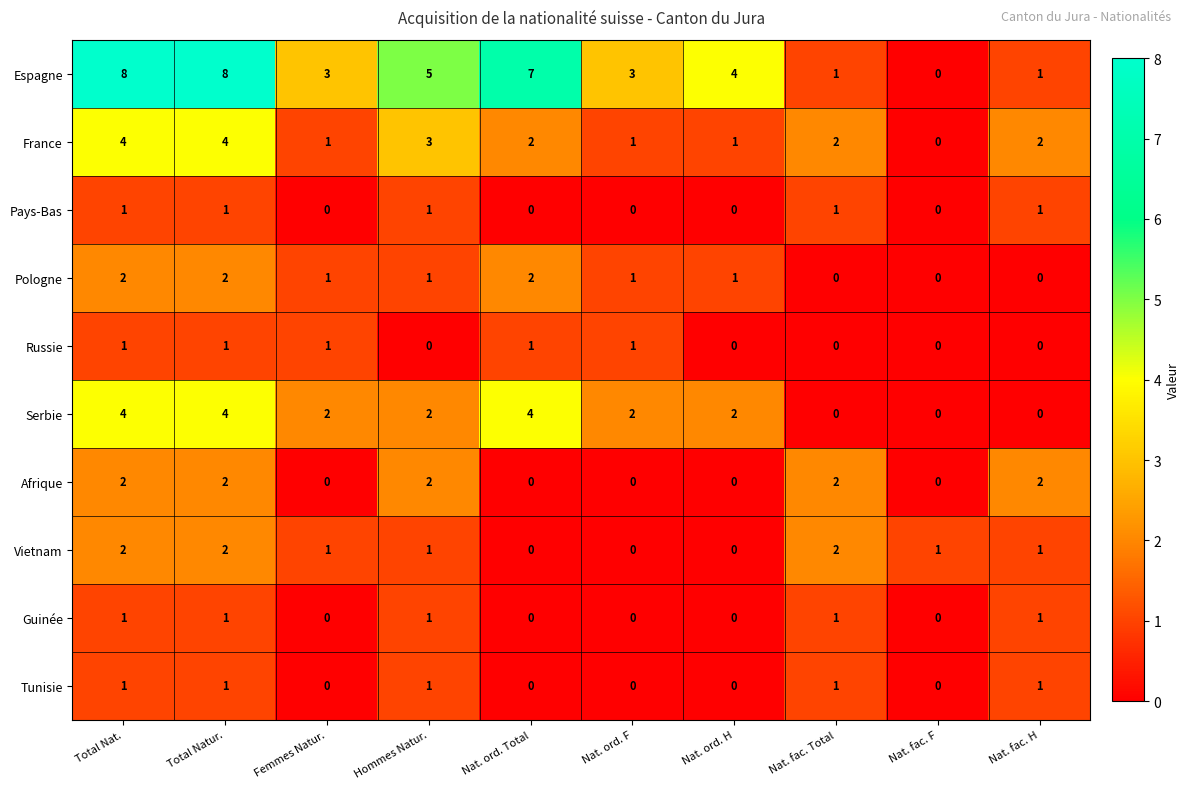

What is the greatest value displayed?

8